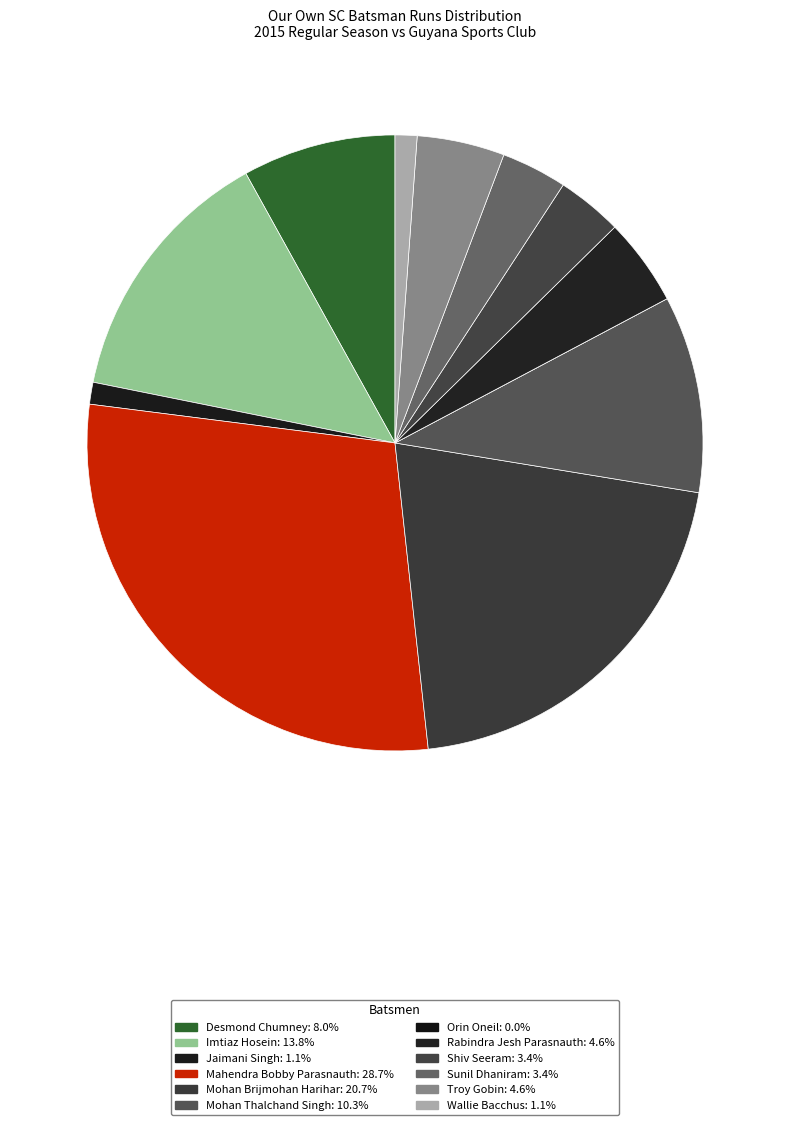

How many segments does this pie chart have?

12